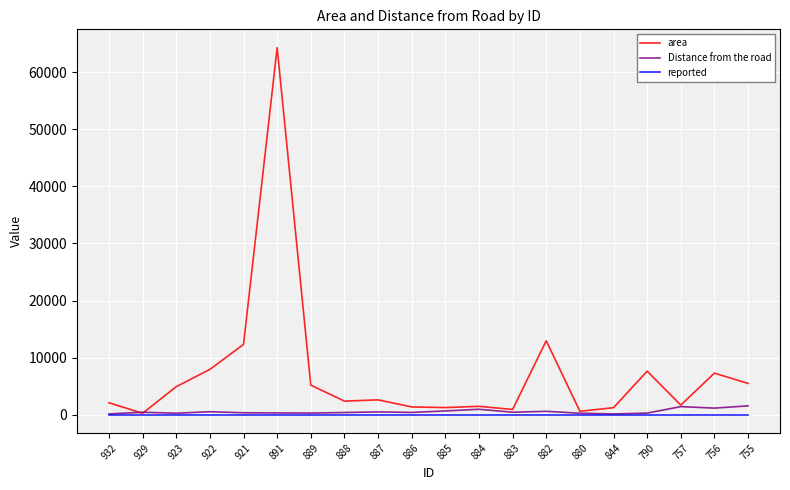

Which series has the widest spread of values?

area